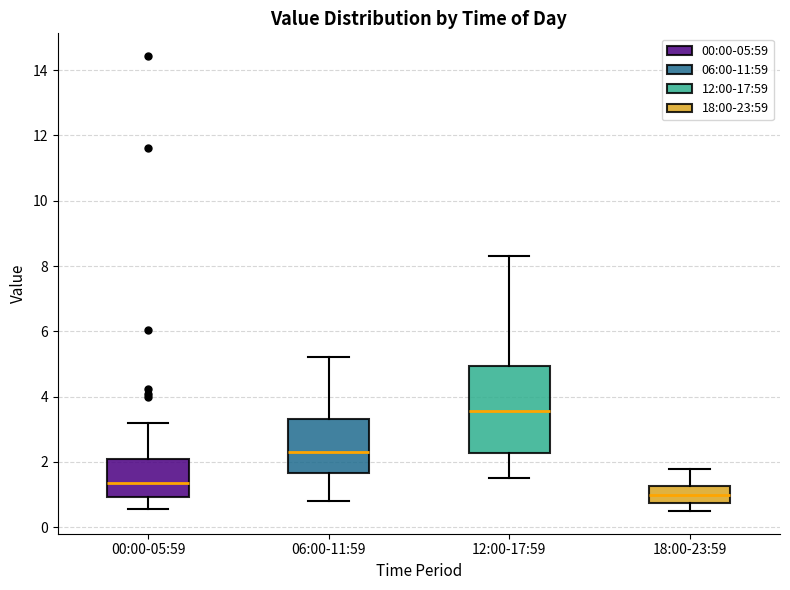

Reading left to right, transcribe this box plot: for each box, give where its median line is, the range the box spans, and where its two whiskers end, as read against the y-axis. The values are not printed on the chart, so give them approximately, as read against the axis.

00:00-05:59: median 1.4, box 1.0 to 2.0, whiskers 0.6 to 3.2
06:00-11:59: median 2.4, box 1.6 to 3.4, whiskers 0.8 to 5.2
12:00-17:59: median 3.6, box 2.2 to 5.0, whiskers 1.6 to 8.4
18:00-23:59: median 1.0, box 0.8 to 1.2, whiskers 0.6 to 1.8